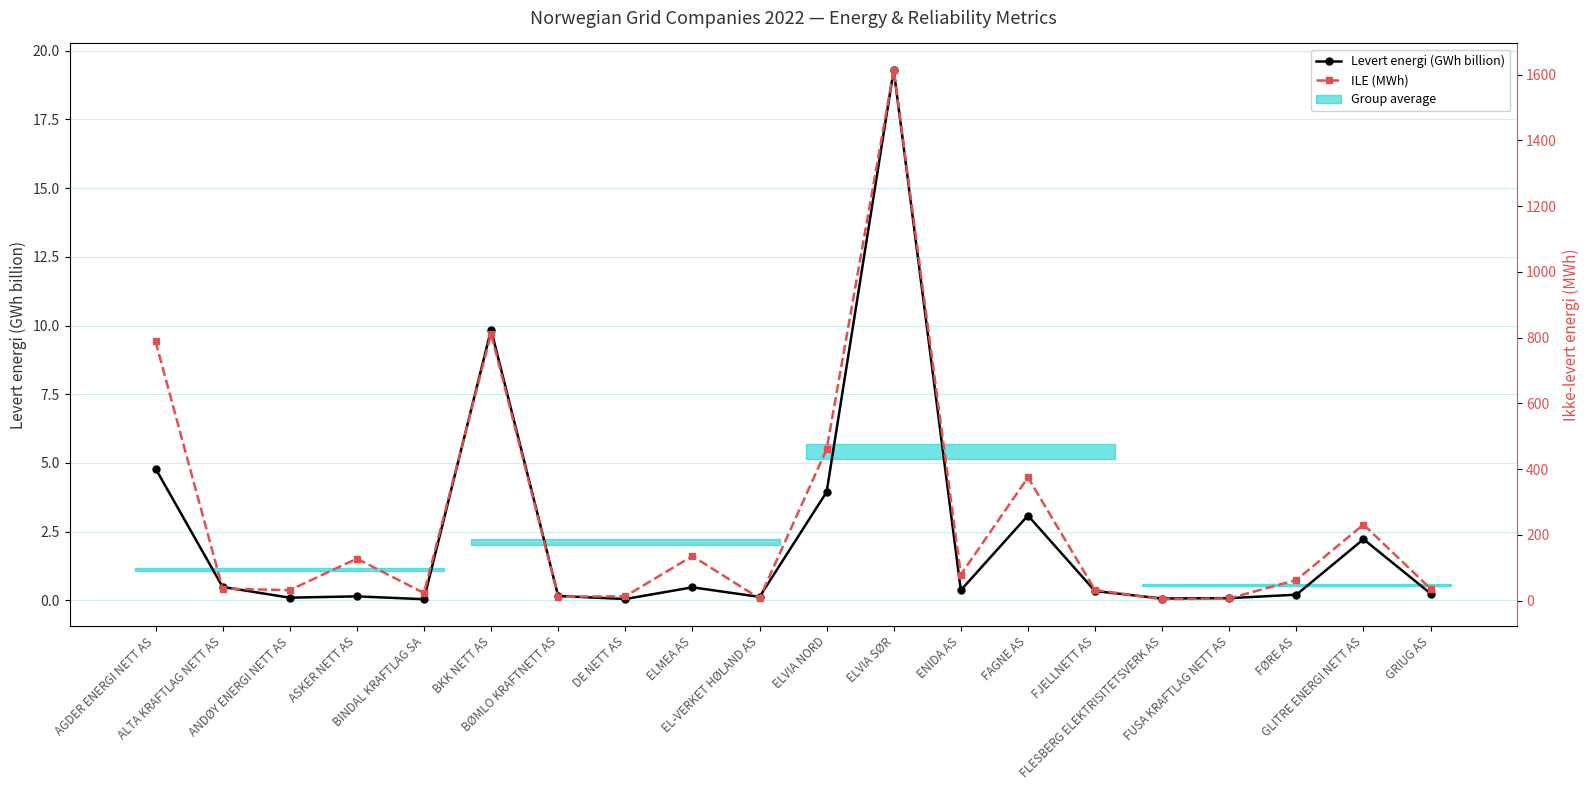

True or false: ILE (MWh) and Levert energi (GWh billion) cross at least once.

False